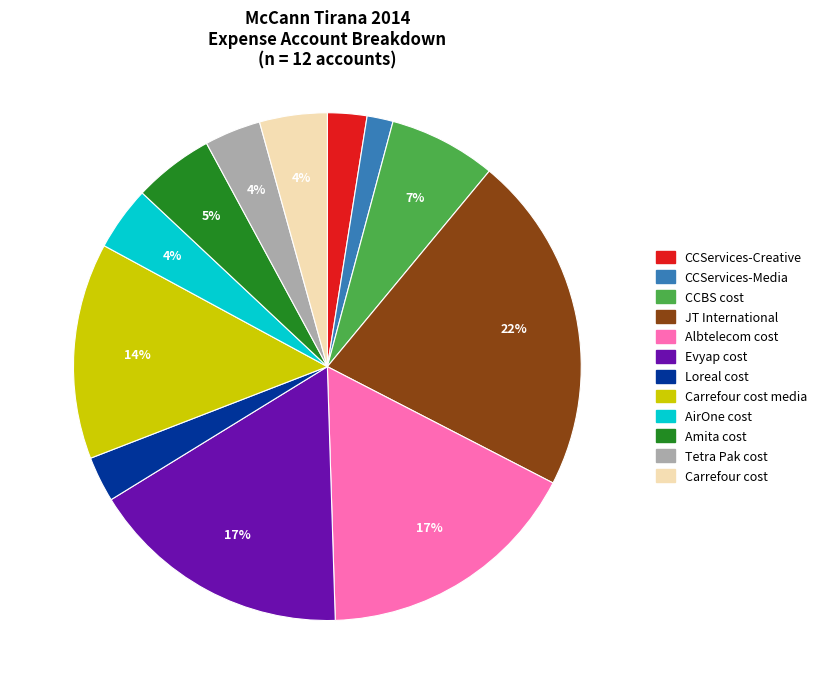

To the nearest percent, what is the difference between the largest and smallest slice percentages?

20%